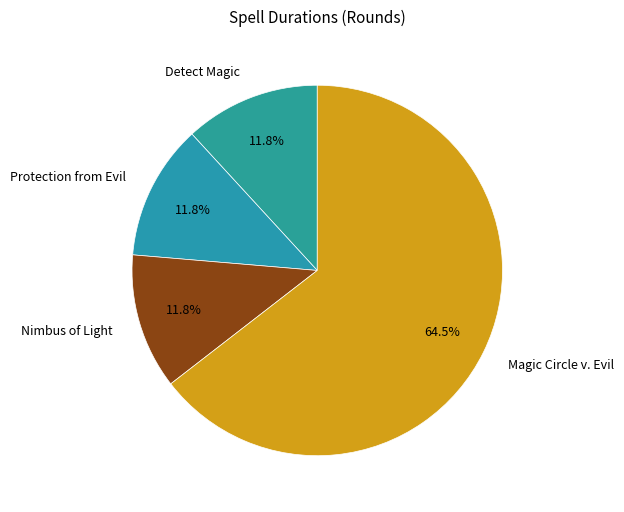

Does any single category account for the majority?

Yes